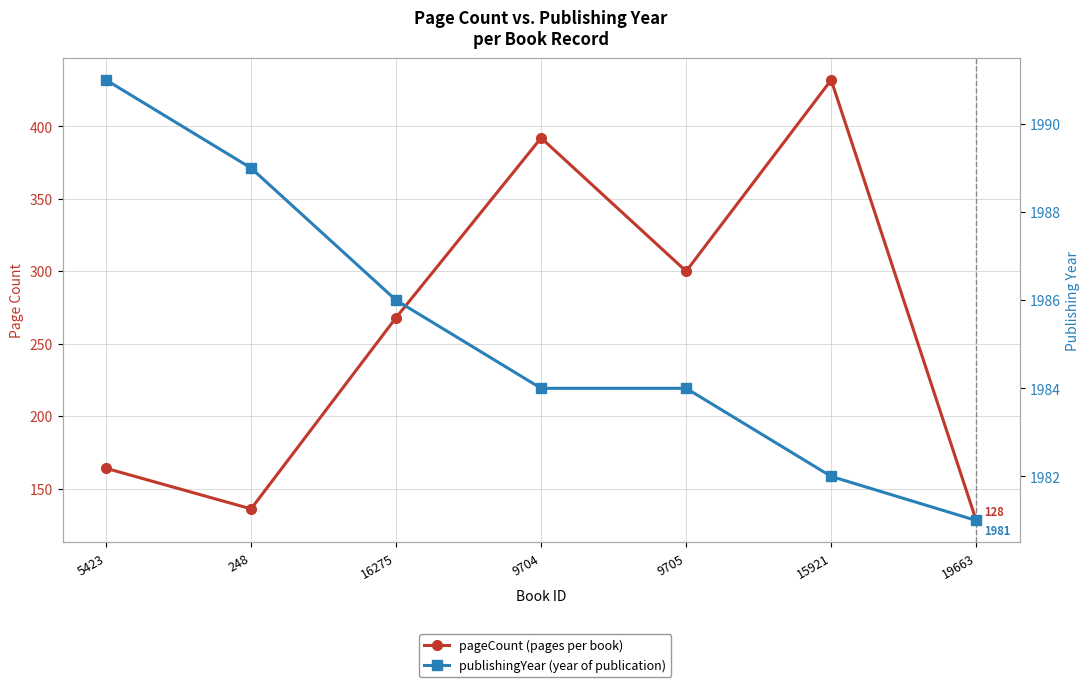

At which label does pageCount first exceed 268?

9704